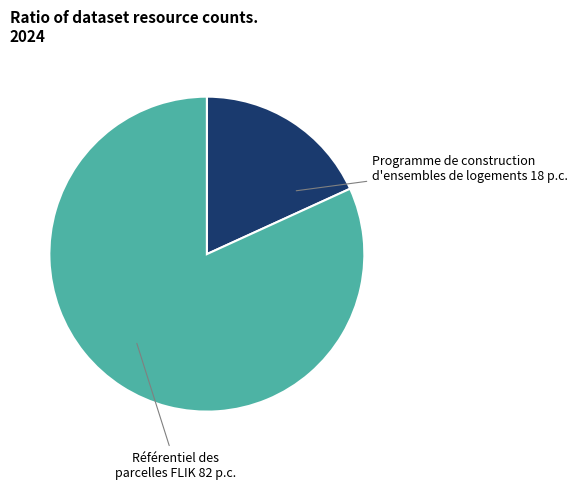

Rank the categories by value from highest to lowest.

Référentiel des parcelles FLIK, Programme de construction d'ensembles de logements